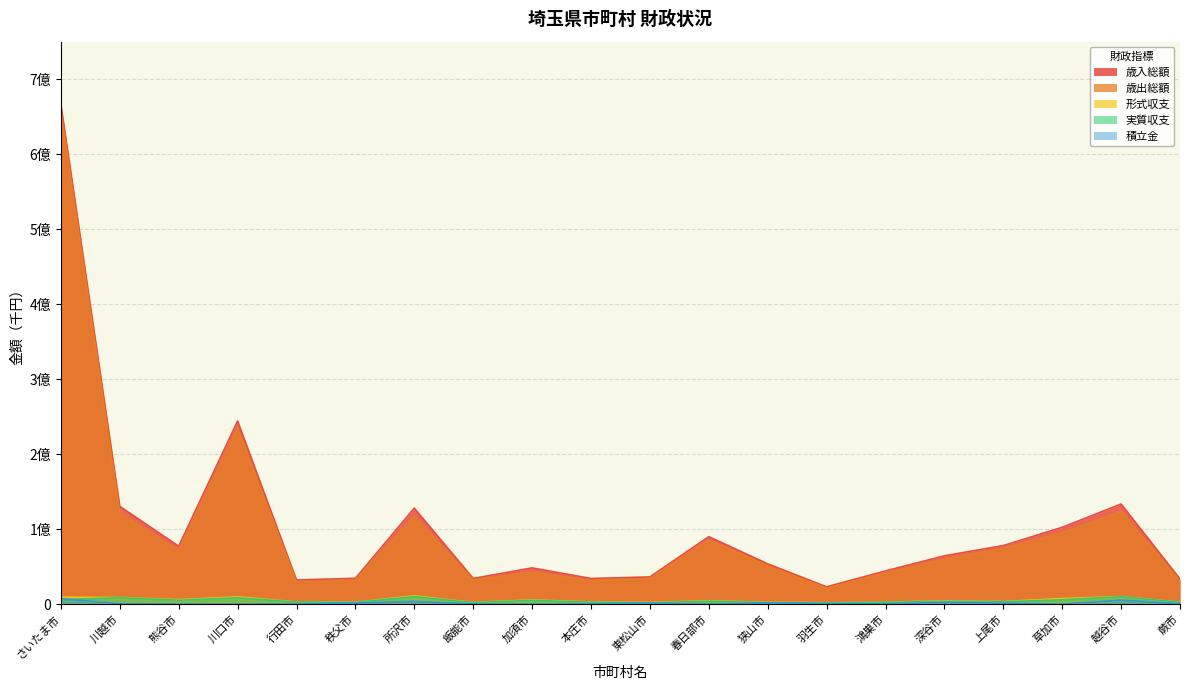

What is the sum of all 歳出総額 values?

1986817000